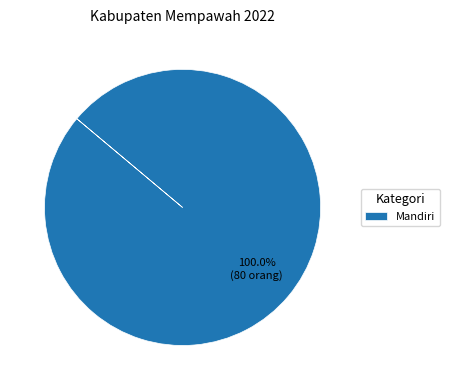

Which slice represents more than half of the pie?

Mandiri